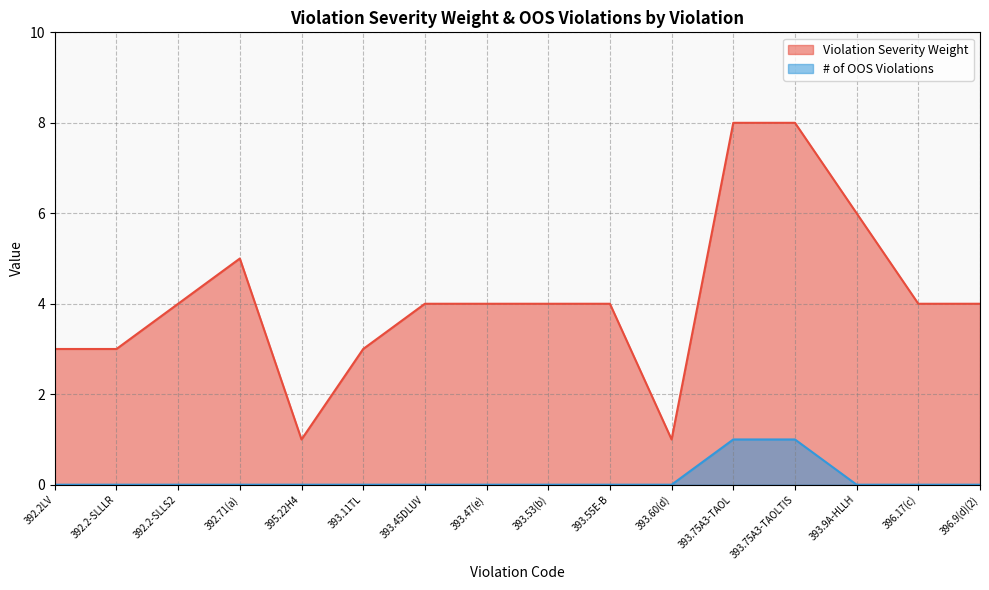

What position from the left is 396.17(c)?

15